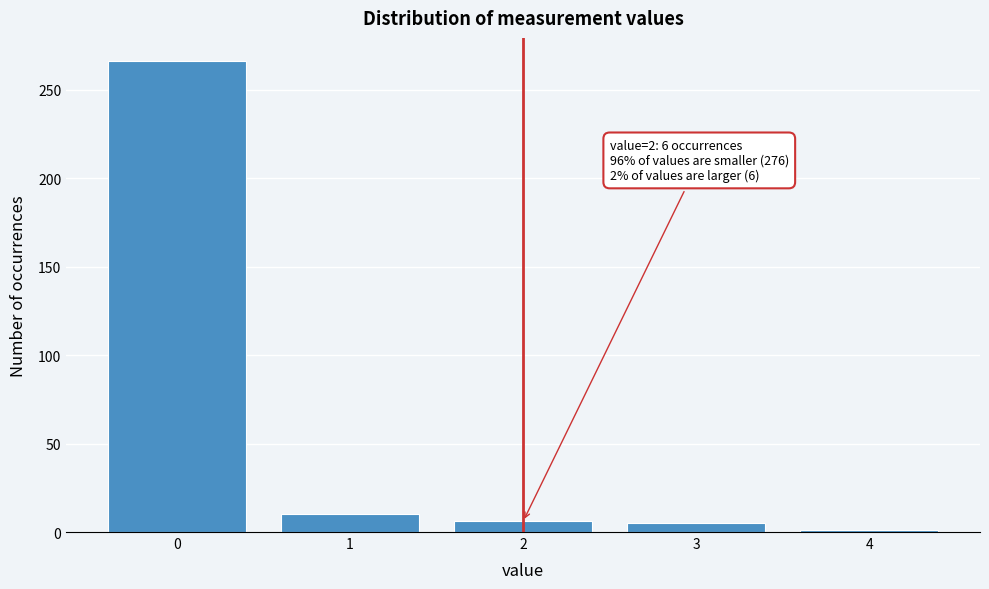

The value at 1 is 10. True or false?

True